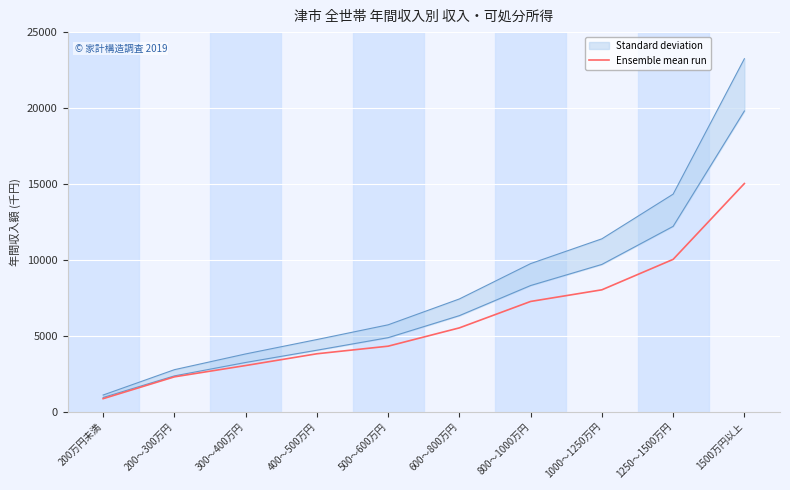

Where is the data nearest to the value 7937?

1000～1250万円